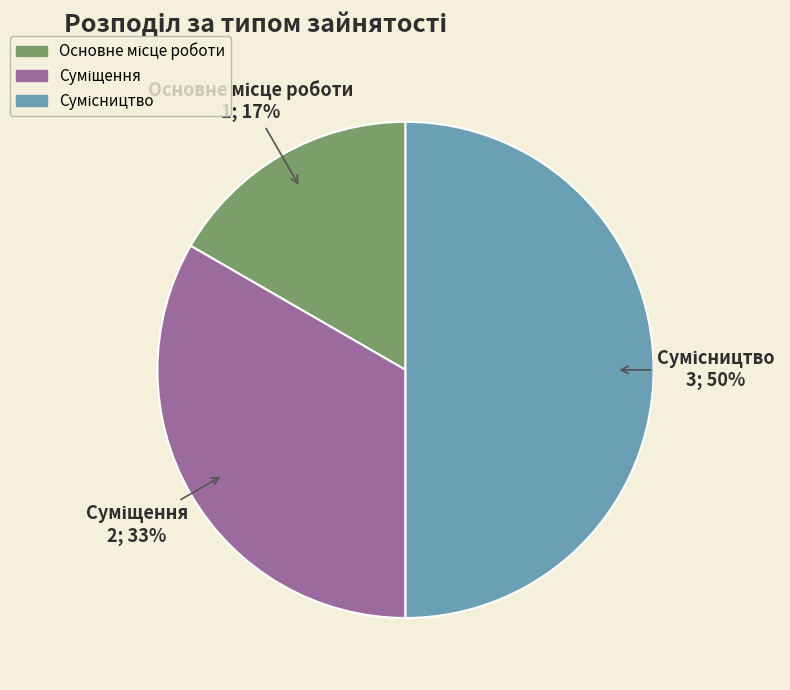

To the nearest percent, what is the average slice percentage?

33%